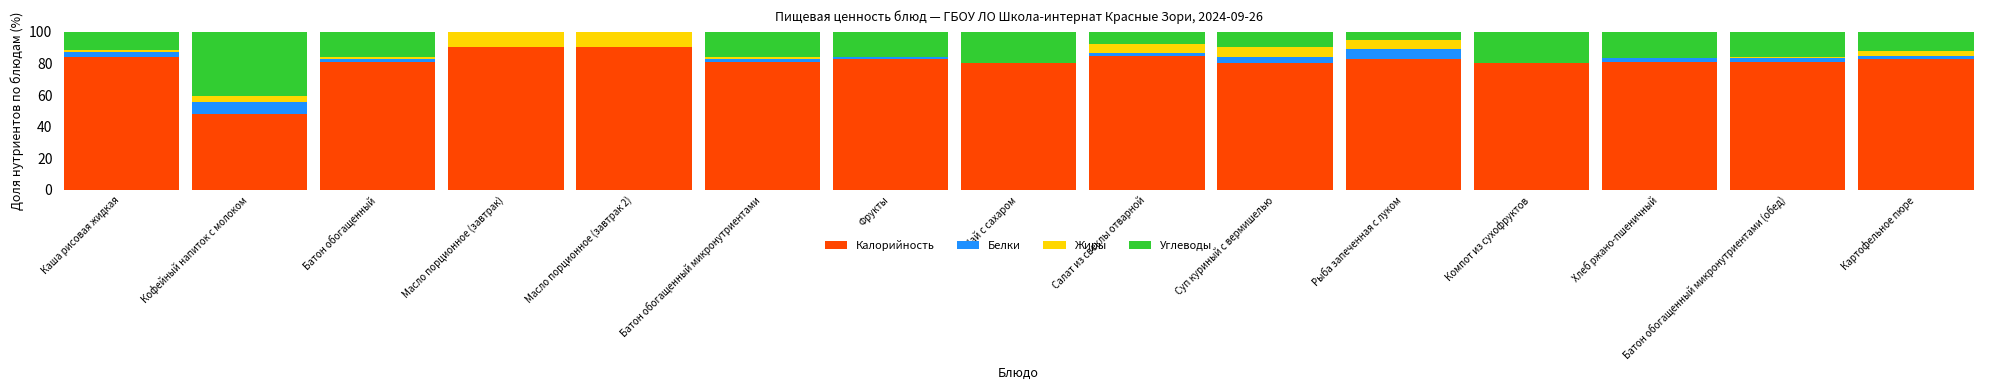

The Калорийность series shows 81.1 at Батон обогащенный микронутриентами (обед). True or false?

True